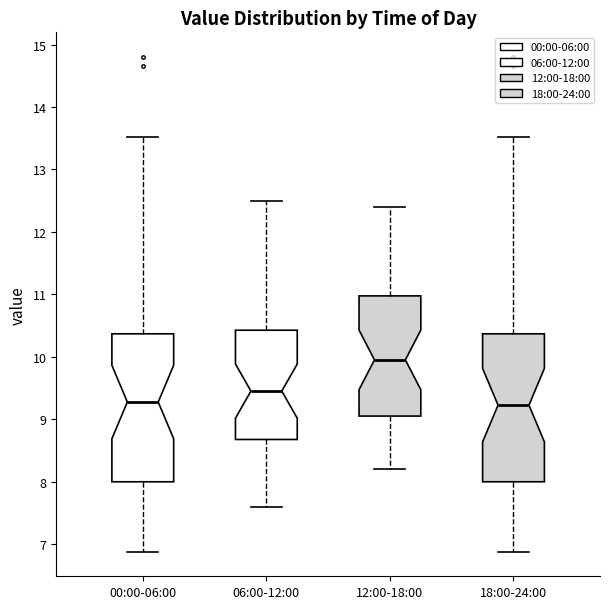

Reading left to right, transcribe this box plot: for each box, give where its median line is, the range the box spans, and where its two whiskers end, as read against the y-axis. The values are not printed on the chart, so give them approximately, as read against the axis.

00:00-06:00: median 9.3, box 8.0 to 10.4, whiskers 6.9 to 13.5
06:00-12:00: median 9.5, box 8.7 to 10.4, whiskers 7.6 to 12.5
12:00-18:00: median 10.0, box 9.1 to 11.0, whiskers 8.2 to 12.4
18:00-24:00: median 9.2, box 8.0 to 10.4, whiskers 6.9 to 13.5